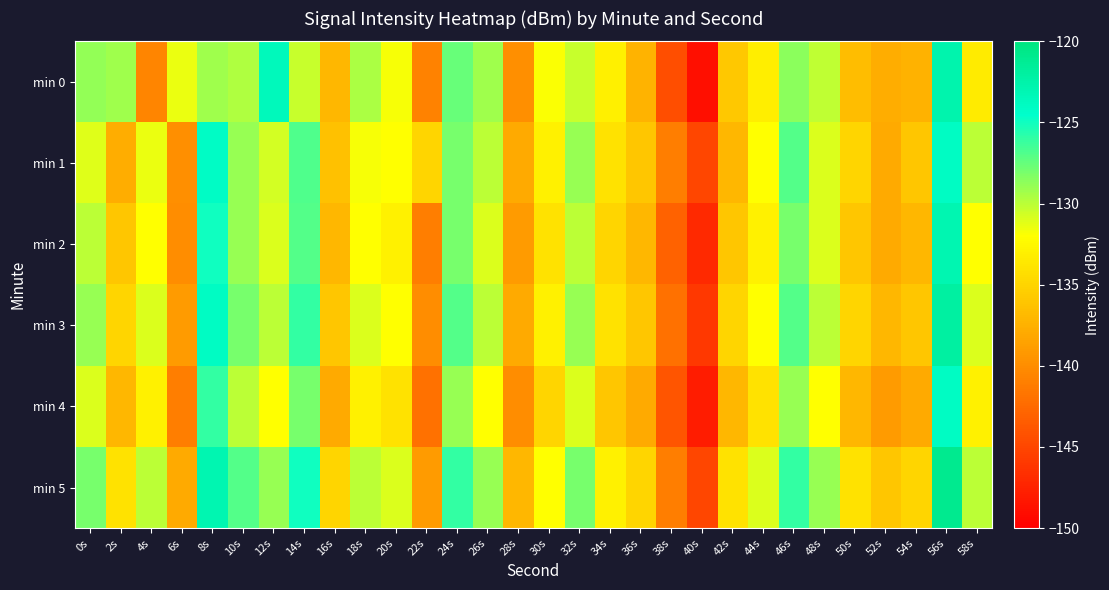

List the series in order of their peak value, highest first.

min 5, min 3, min 0, min 2, min 1, min 4